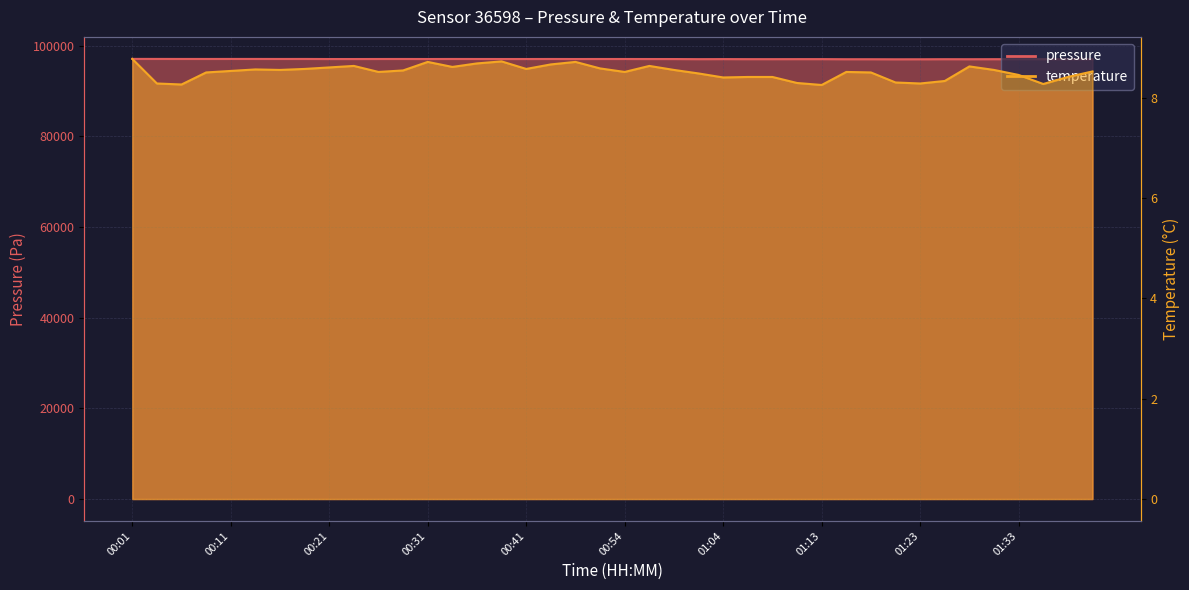

How many interior local valleys does the pressure series have?

13